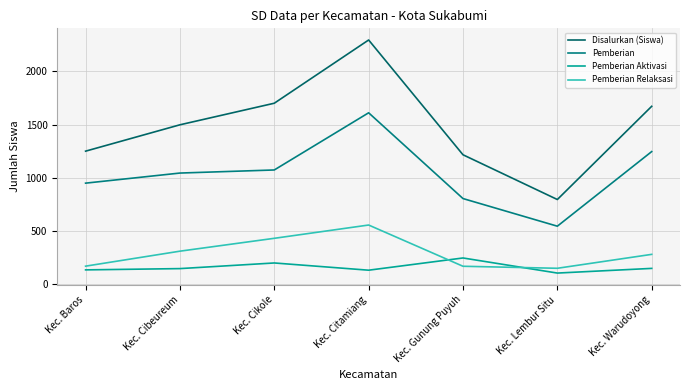

Rank the series by their maximum value, from lowest to highest.

Pemberian Aktivasi, Pemberian Relaksasi, Pemberian, Disalurkan (Siswa)